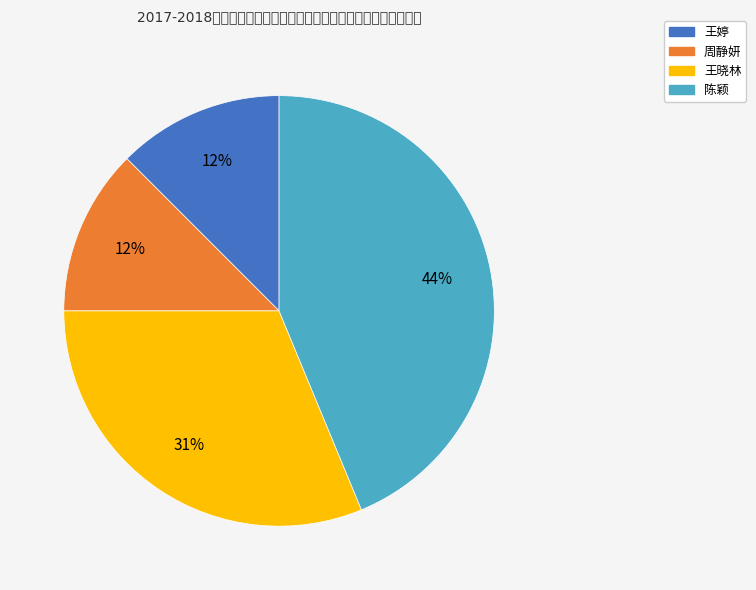

What is the ratio of the value at 王晓林 to the value at 陈颖?

0.7